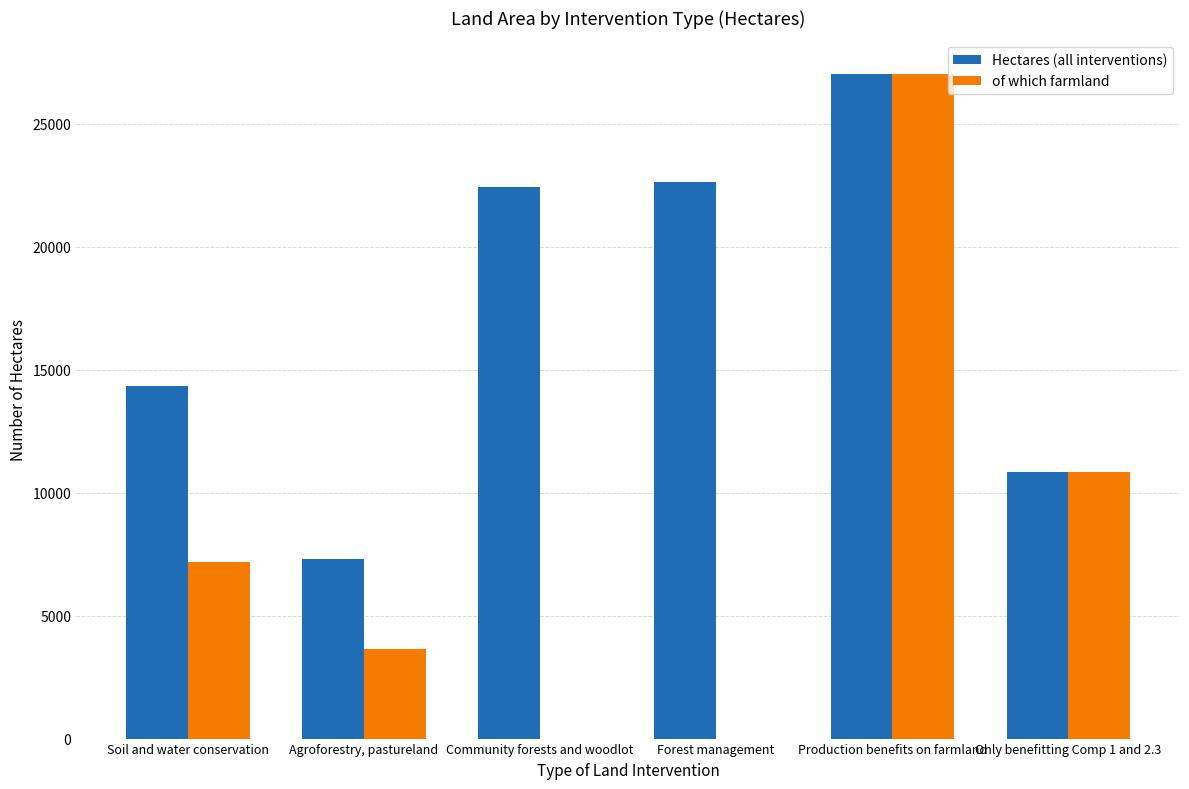

How many data points does each series have?

6